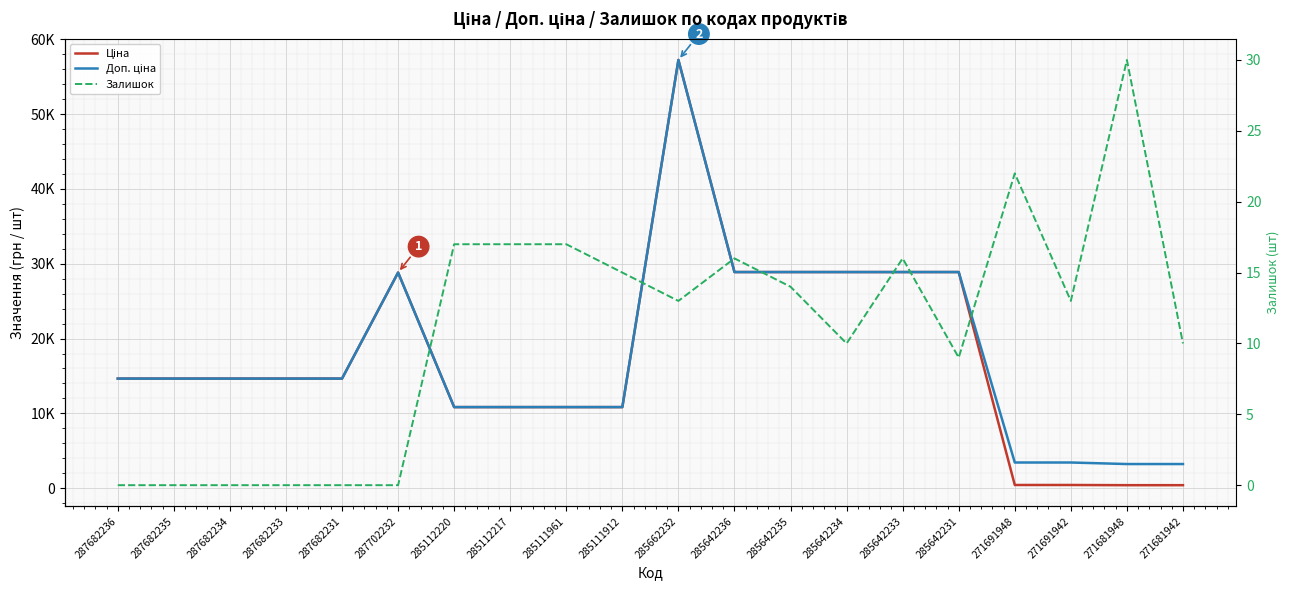

How many values in the Залишок series exceed 13?

9